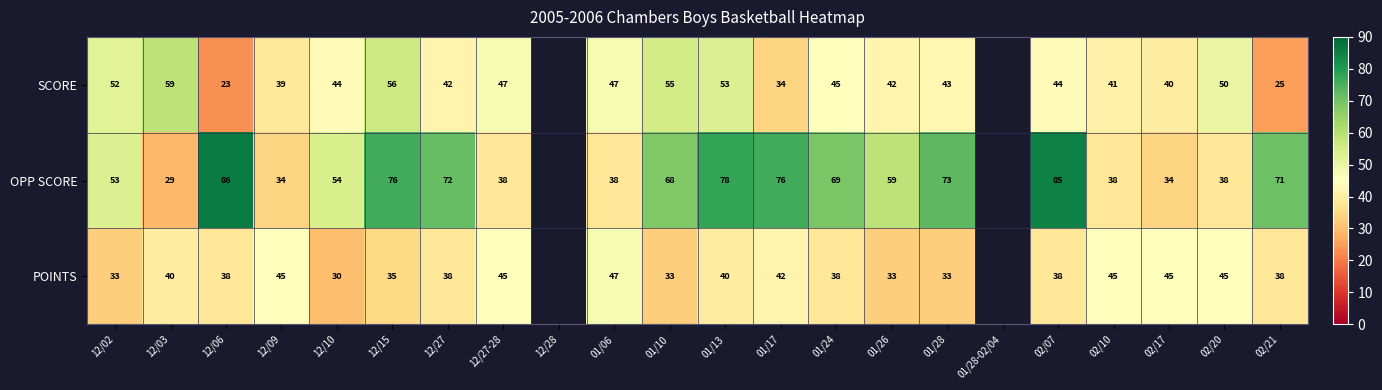

What is the sum of the SCORE values at 01/10 and 01/26?

97